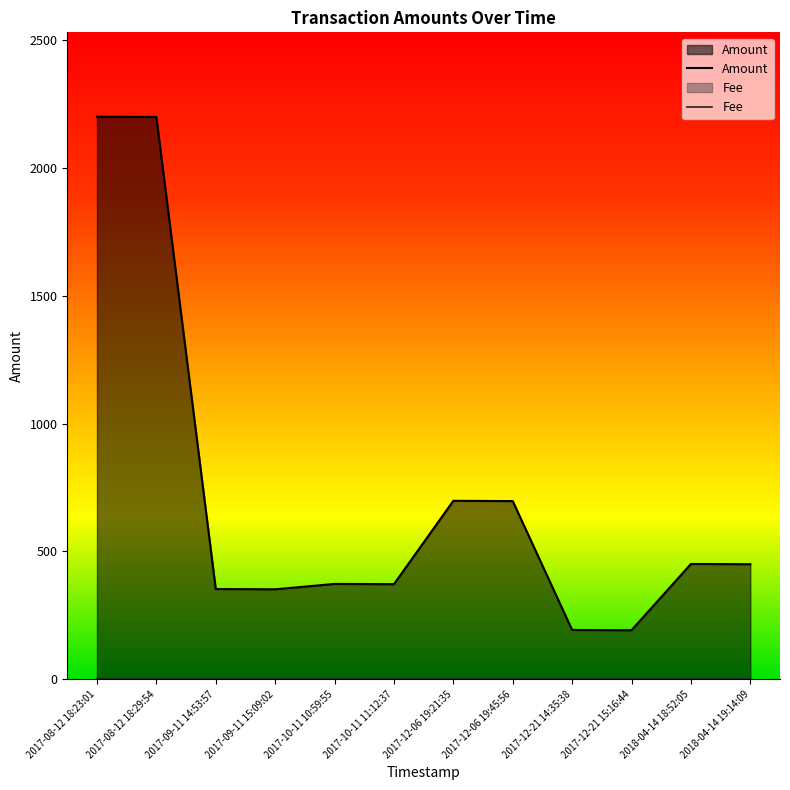

How many lines are shown in the chart?

2